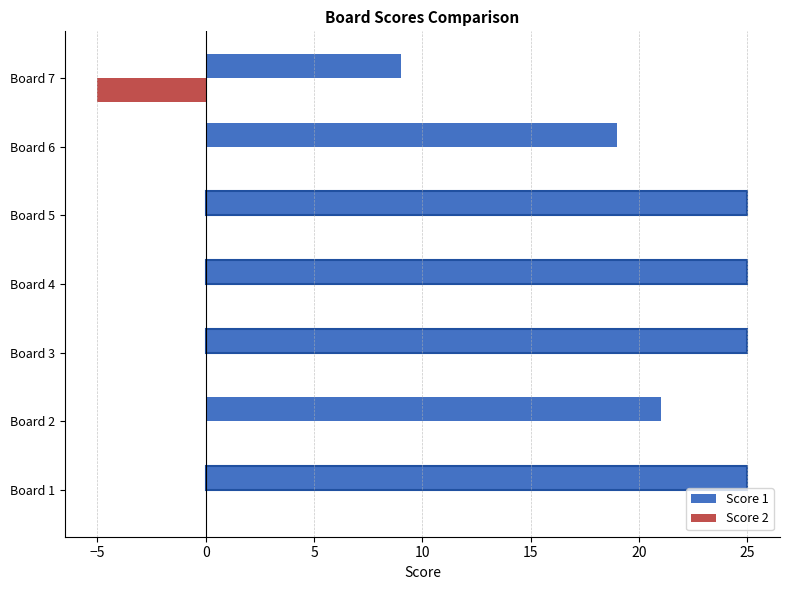

Is the value of Score 2 at Board 4 greater than the value of Score 1 at Board 5?

No